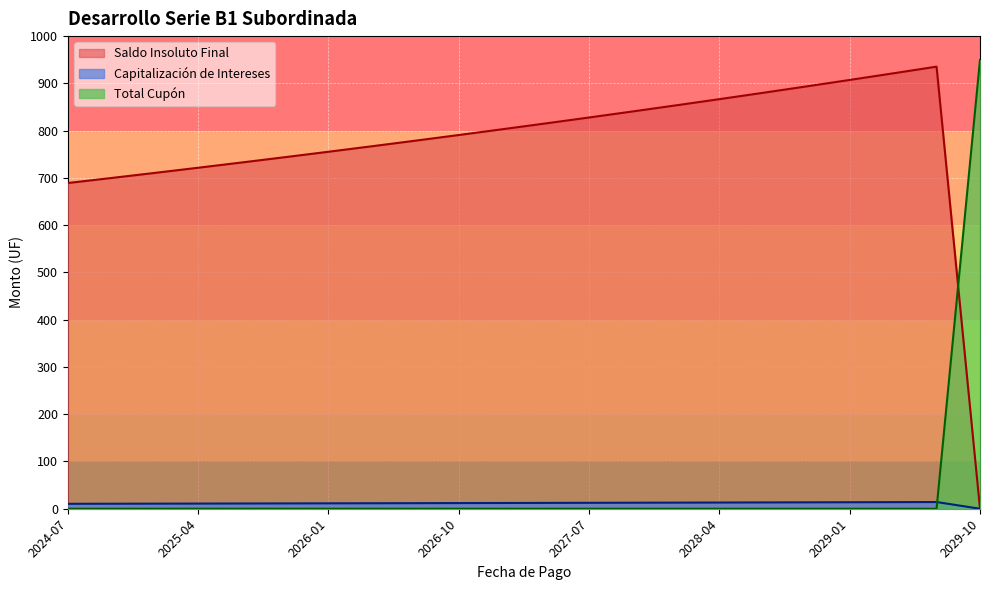

Rank the series by their maximum value, from highest to lowest.

Total Cupón, Saldo Insoluto Final, Capitalización de Intereses